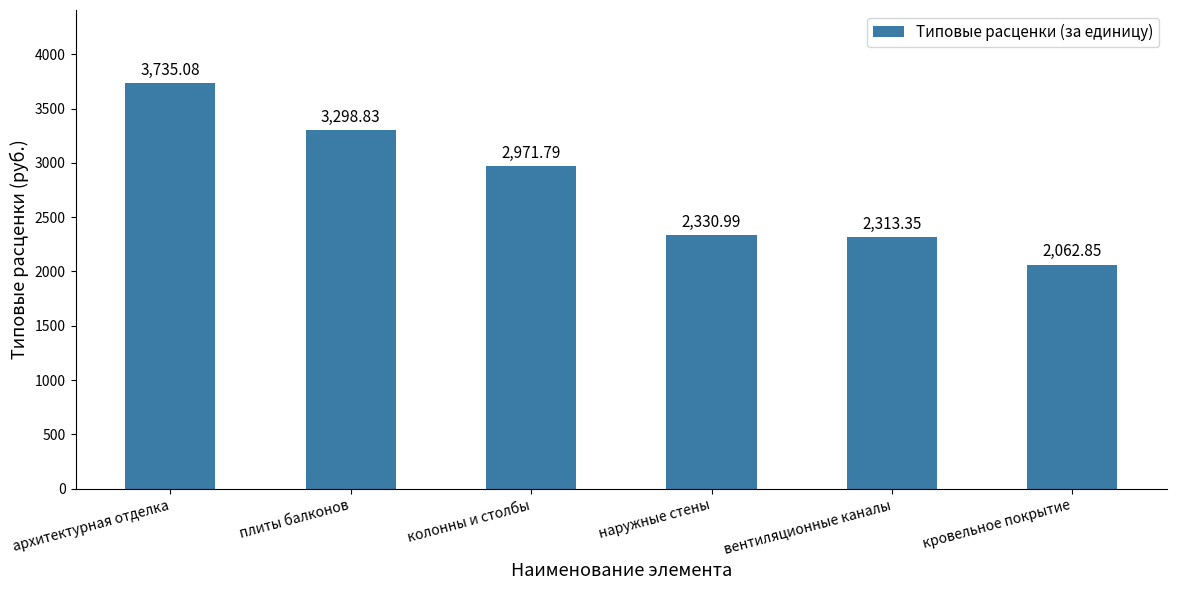

What is the sum of the values at вентиляционные каналы and наружные стены?

4644.3